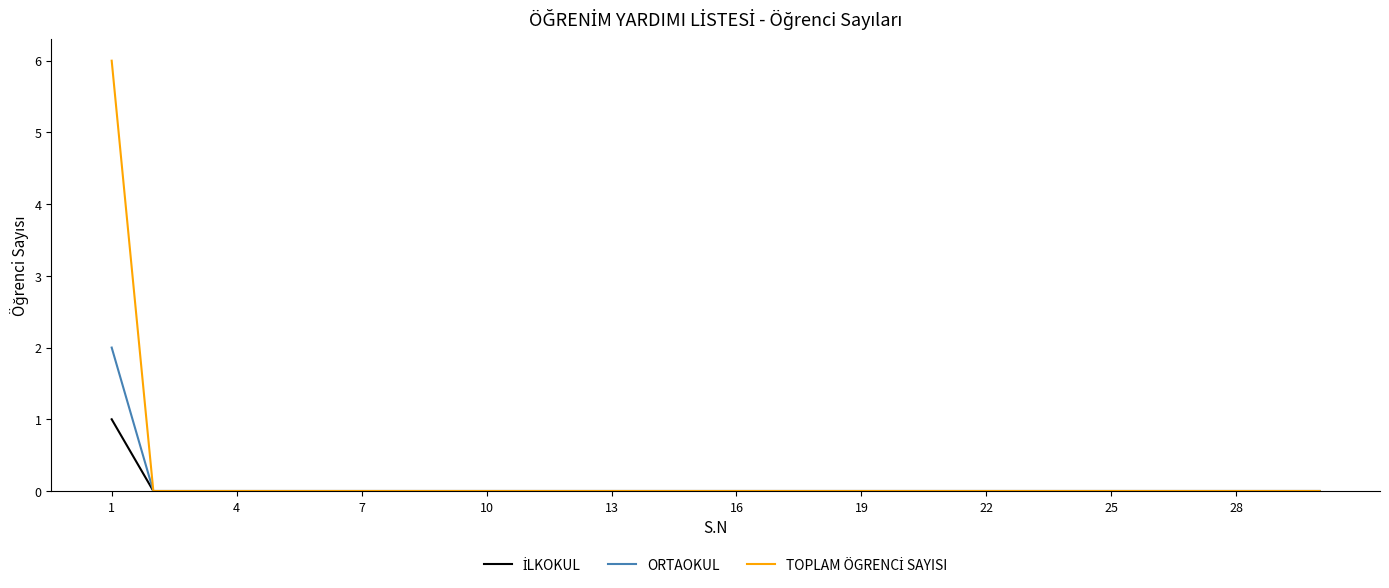

What is the greatest value displayed?

6